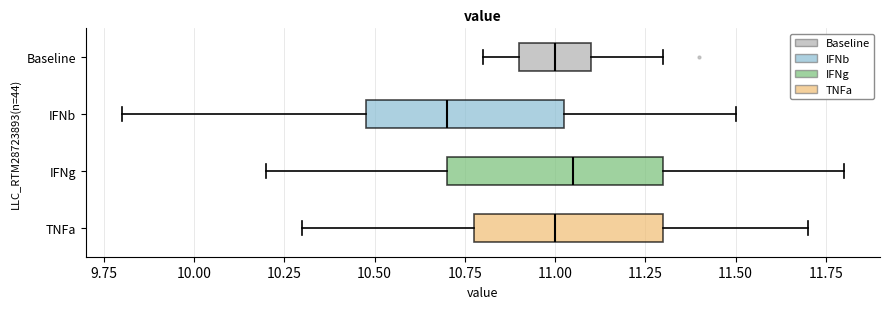

Reading bottom to top, transcribe this box plot: for each box, give where its median line is, the range the box spans, and where its two whiskers end, as read against the x-axis. The values are not printed on the chart, so give them approximately, as read against the axis.

TNFa: median 11.00, box 10.80 to 11.30, whiskers 10.30 to 11.70
IFNg: median 11.05, box 10.70 to 11.30, whiskers 10.20 to 11.80
IFNb: median 10.70, box 10.50 to 11.05, whiskers 9.80 to 11.50
Baseline: median 11.00, box 10.90 to 11.10, whiskers 10.80 to 11.30